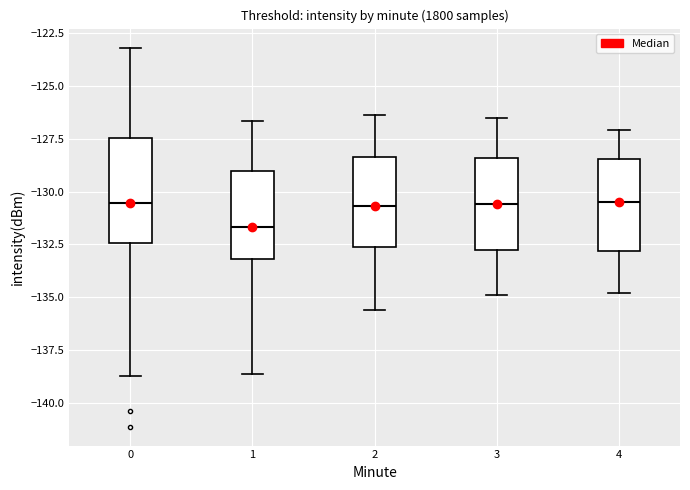

Where does the lower whisker of the box at x = 0 end on the y-axis? The values are not printed on the chart, so give them approximately, as read against the axis.

-138.5